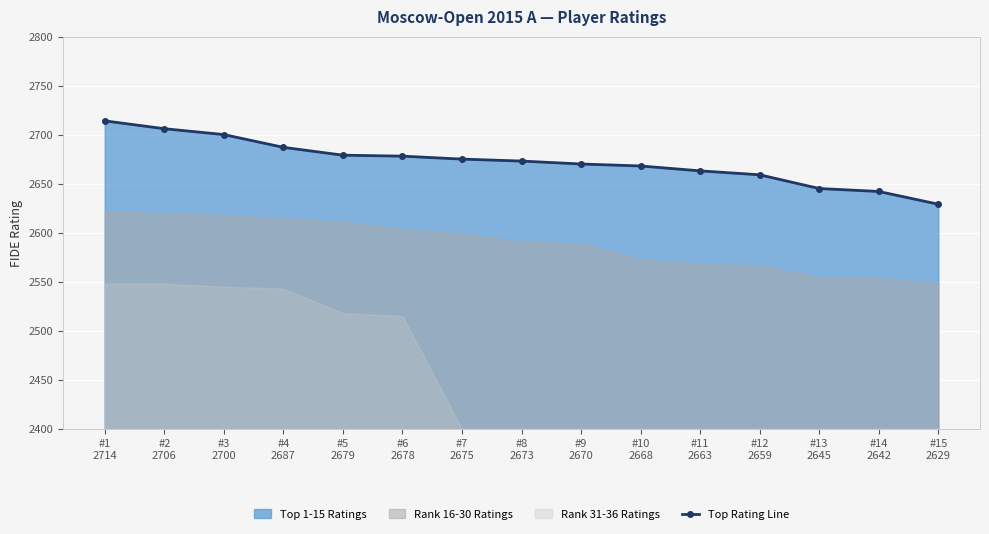

At which label does the data first exceed 2673?

#1
2714